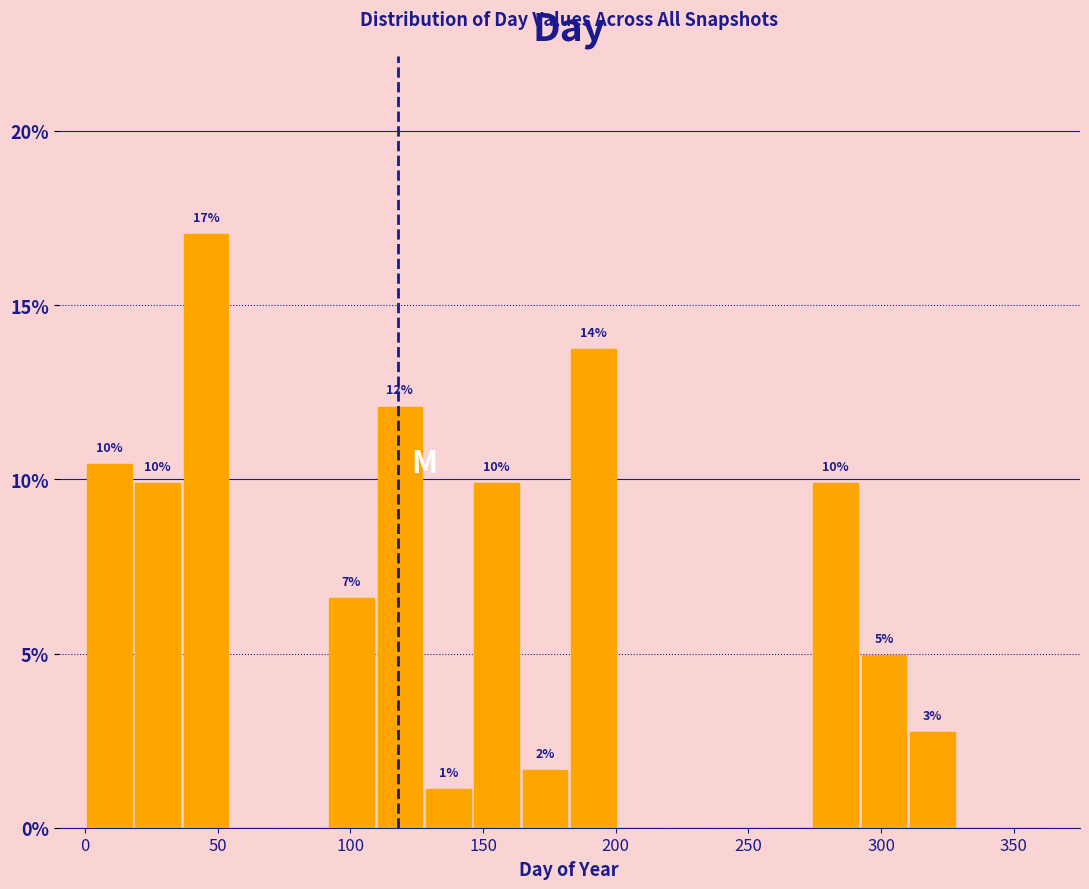

Read against the x-axis, roughly where is the centre of the tallest bar?

45